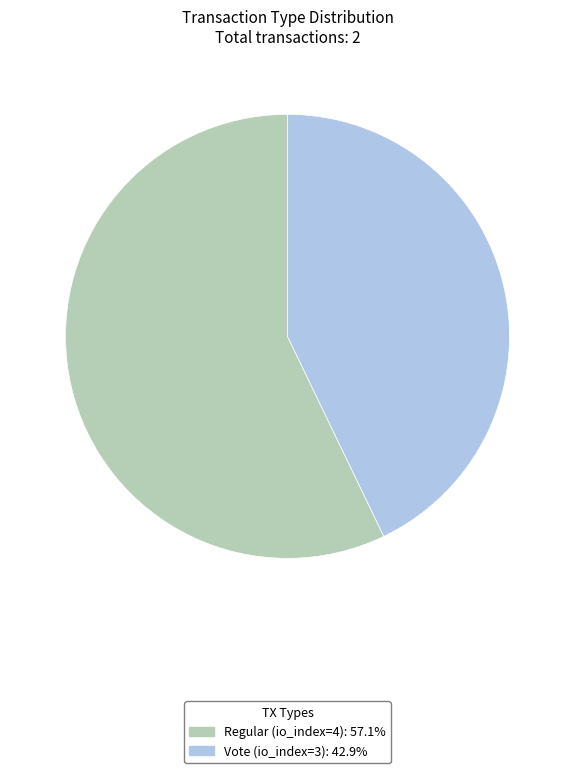

Does Vote (io_index=3) represent more than half of the total?

No